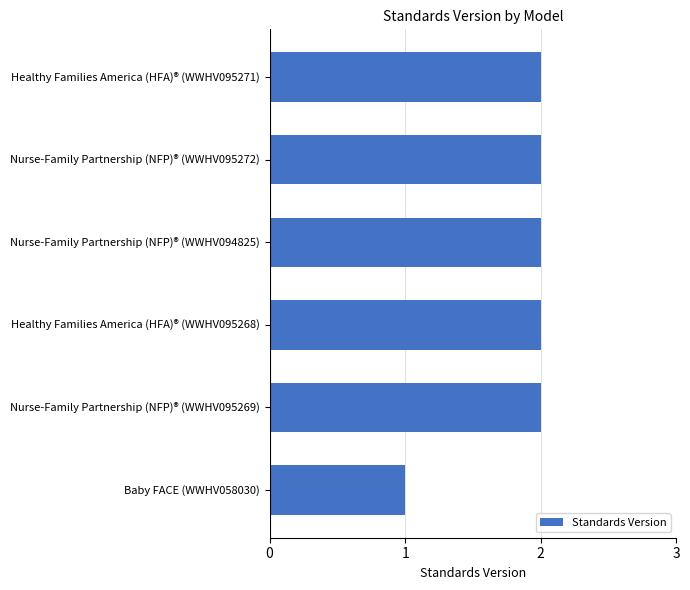

What position from the bottom is Nurse-Family Partnership (NFP)® (WWHV094825)?

4